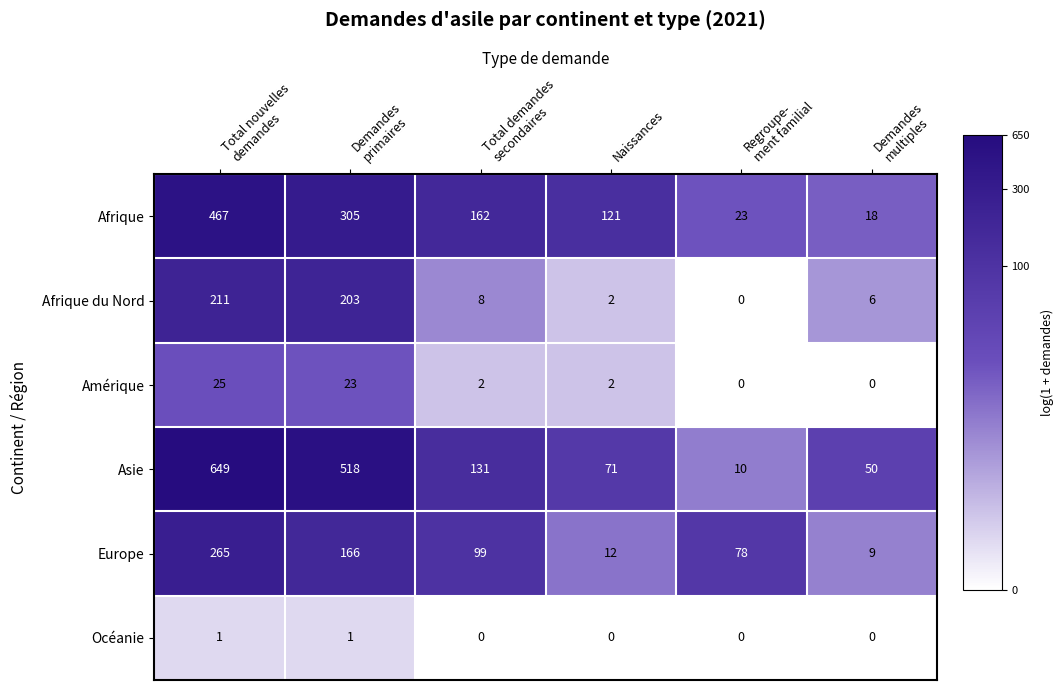

What is the greatest value displayed?

649